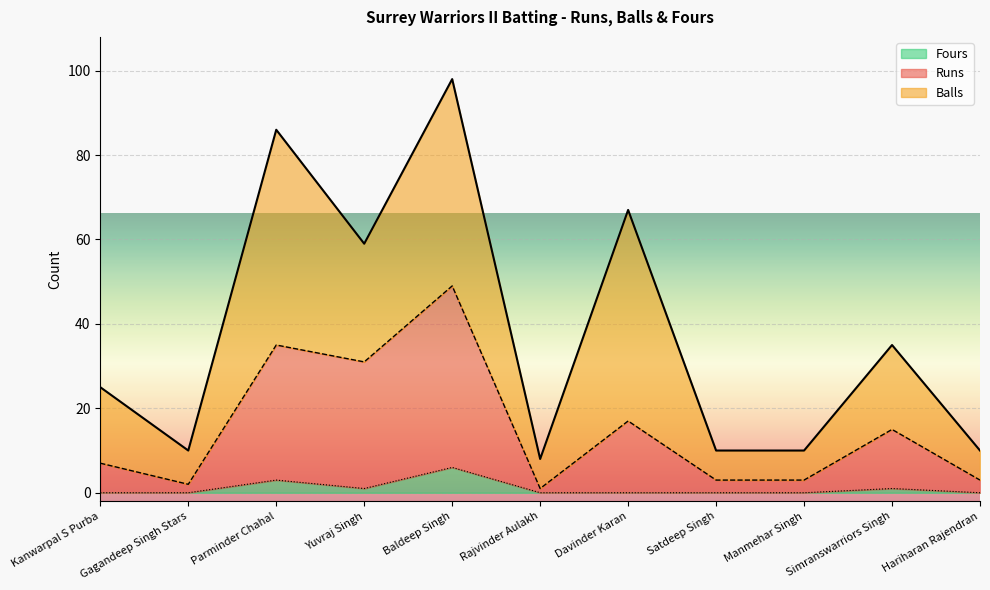

The value of Runs at Parminder Chahal is 35. True or false?

True